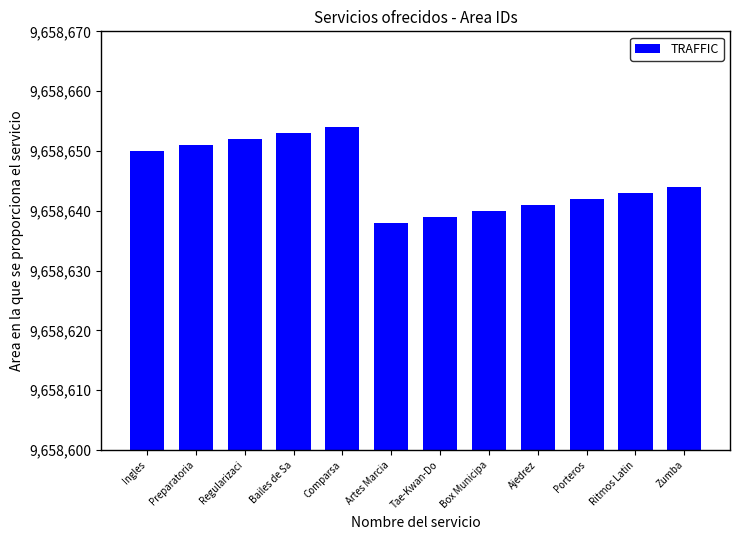

What is the greatest value displayed?

9658654